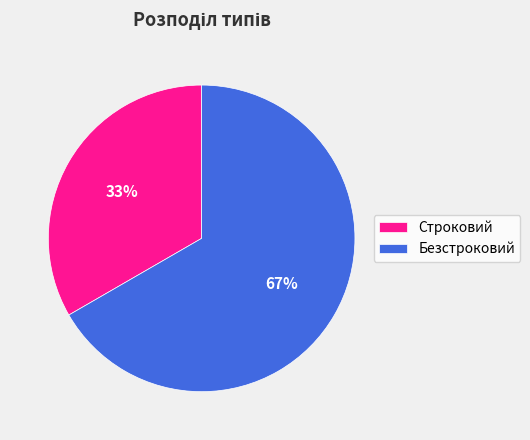

To the nearest percent, what is the average slice percentage?

50%